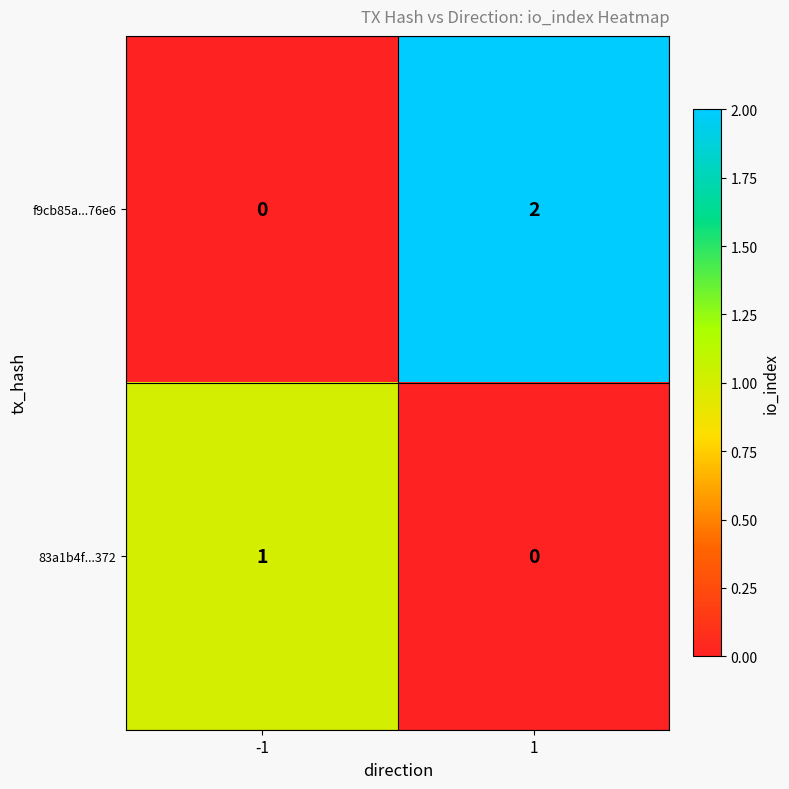

Reading left to right, list all the values displayed in this chart.

f9cb85a...76e6: -1=0	1=2
83a1b4f...372: -1=1	1=0